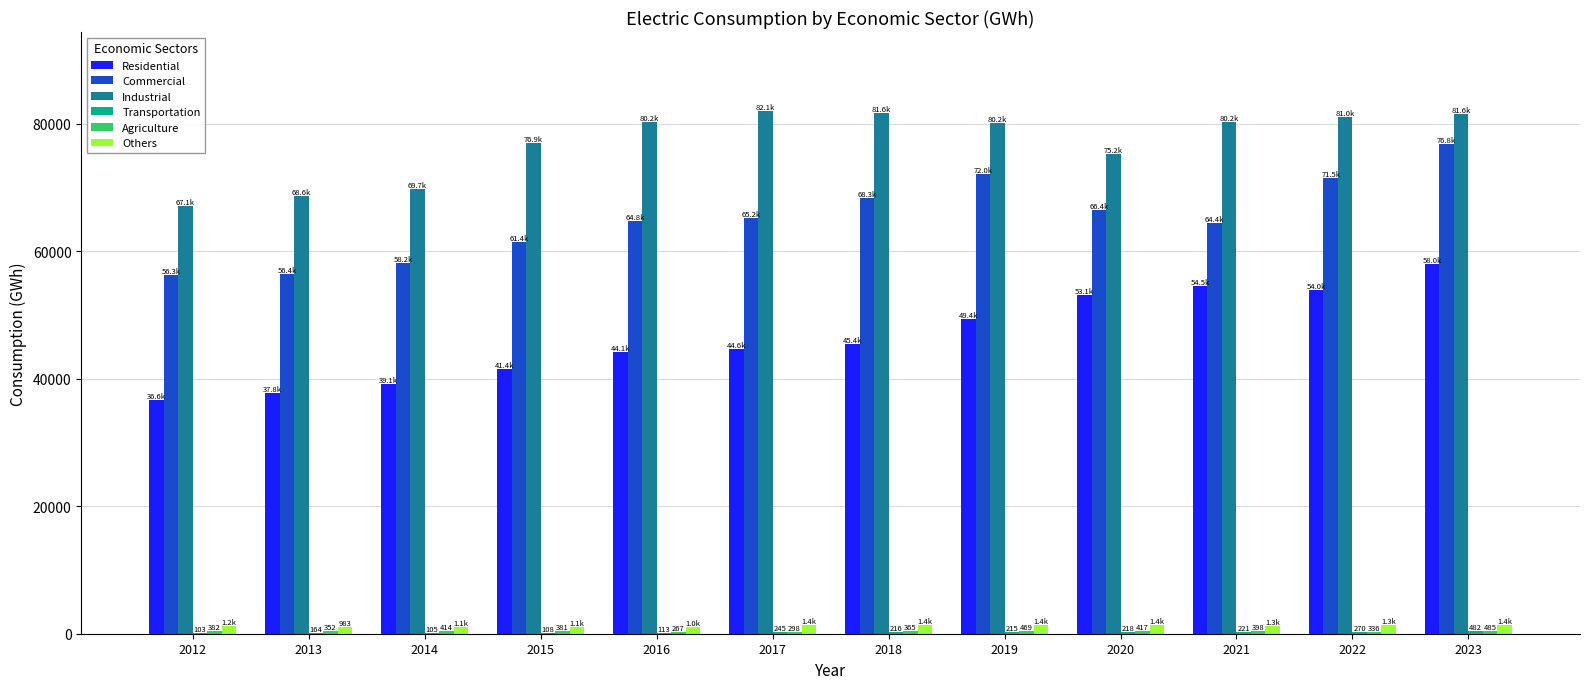

The Commercial series shows 38602 at 2014. True or false?

False